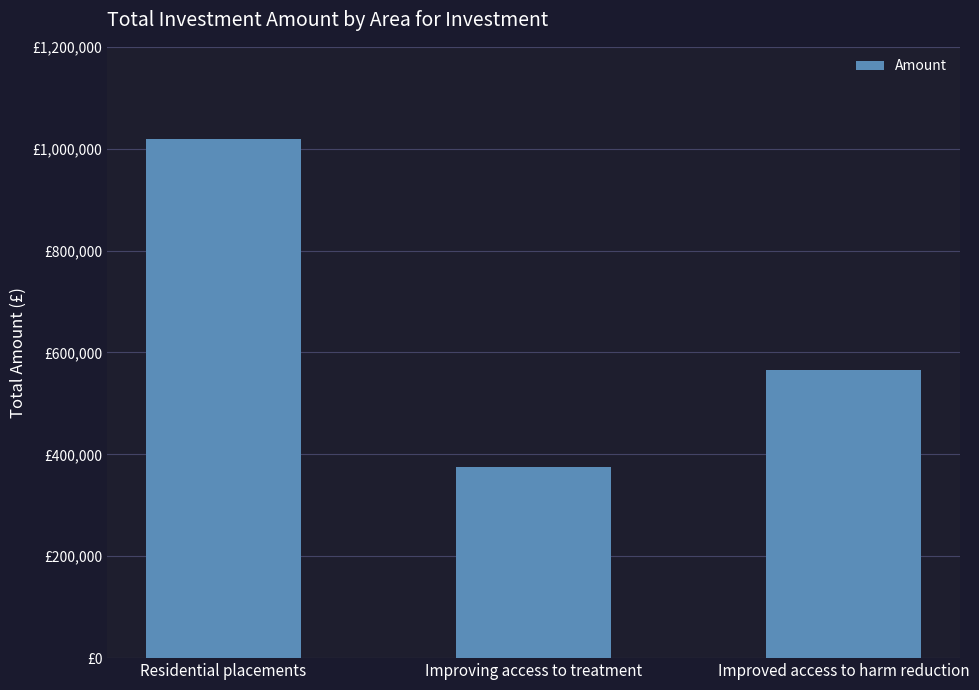

Are the bars horizontal?

No